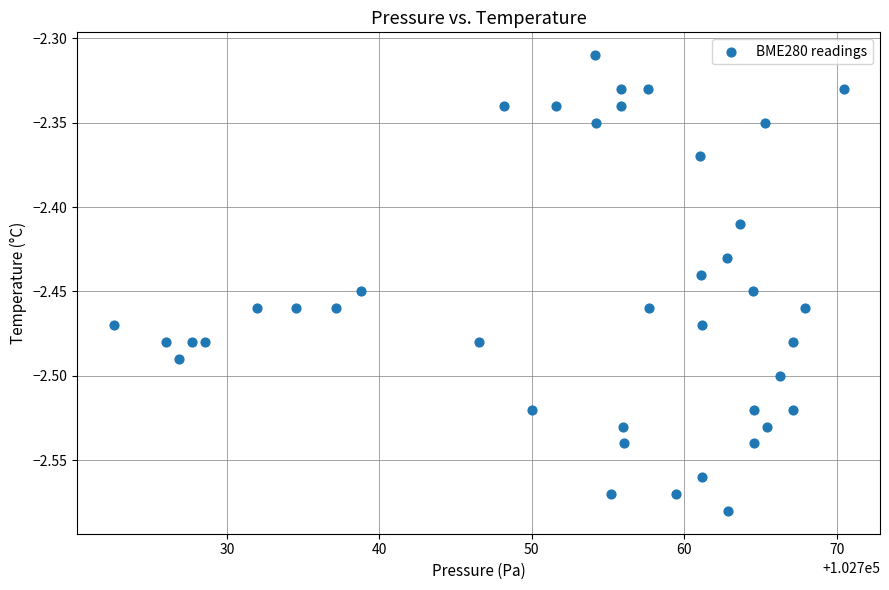

What is the range of Y values (max minus min)?

0.3